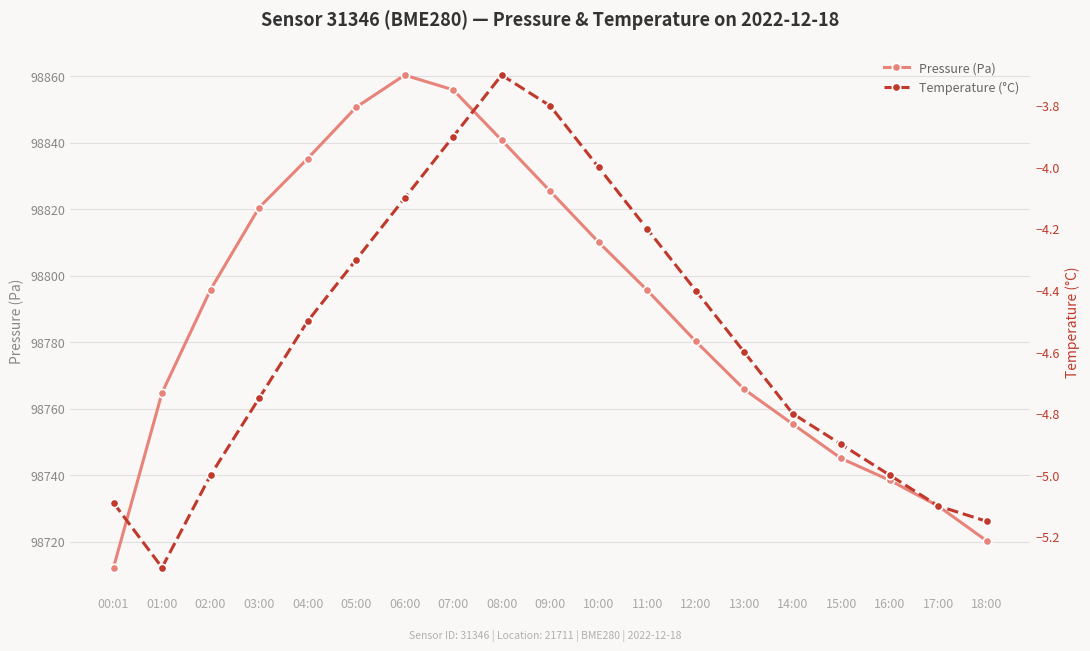

At which category is the sum across all series the highest?

06:00